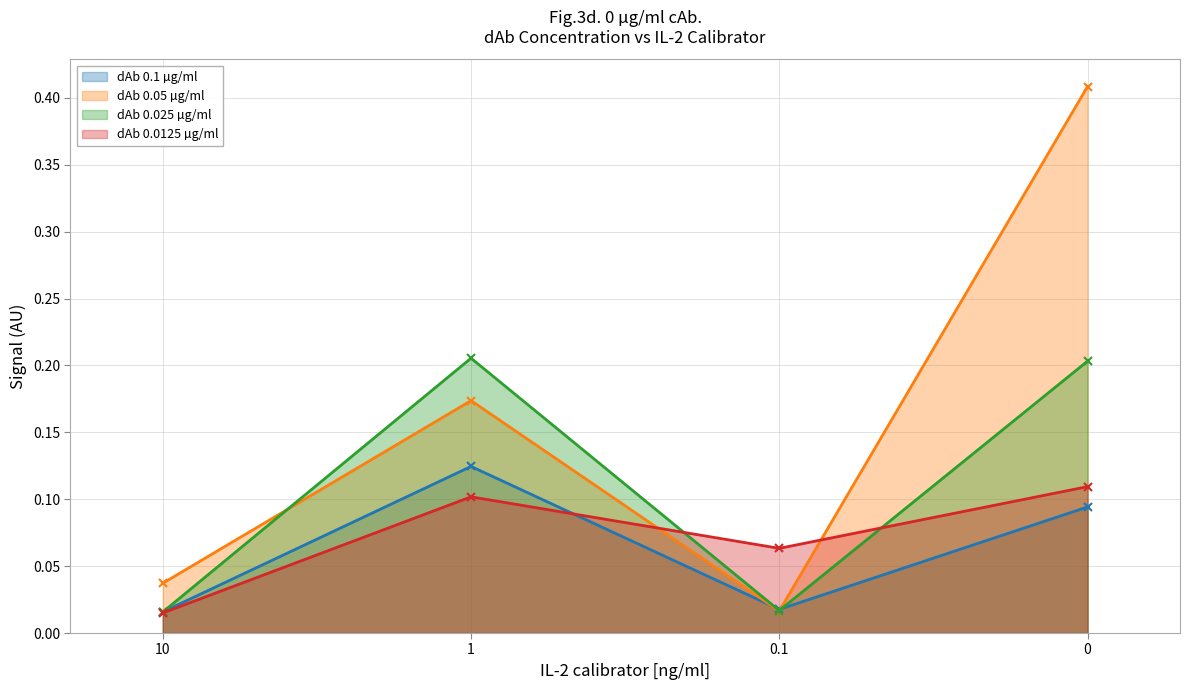

How many data points does each series have?

4